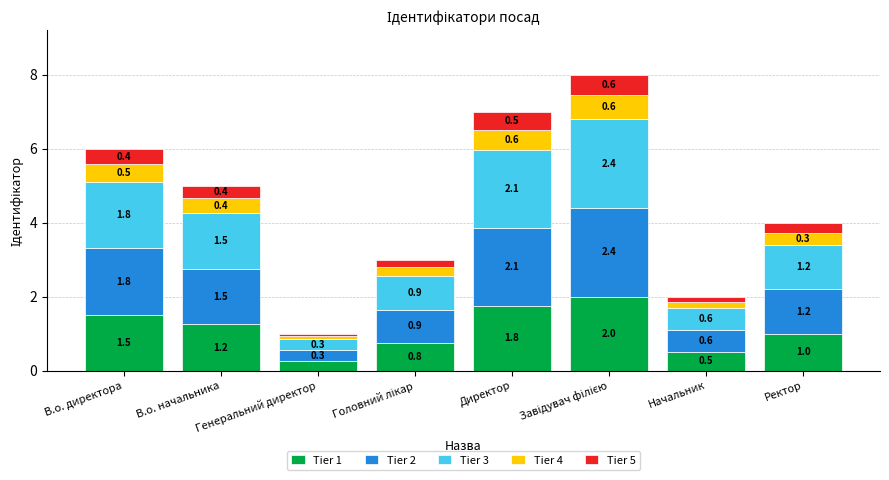

What is the sum of all Tier 2 values?

10.8